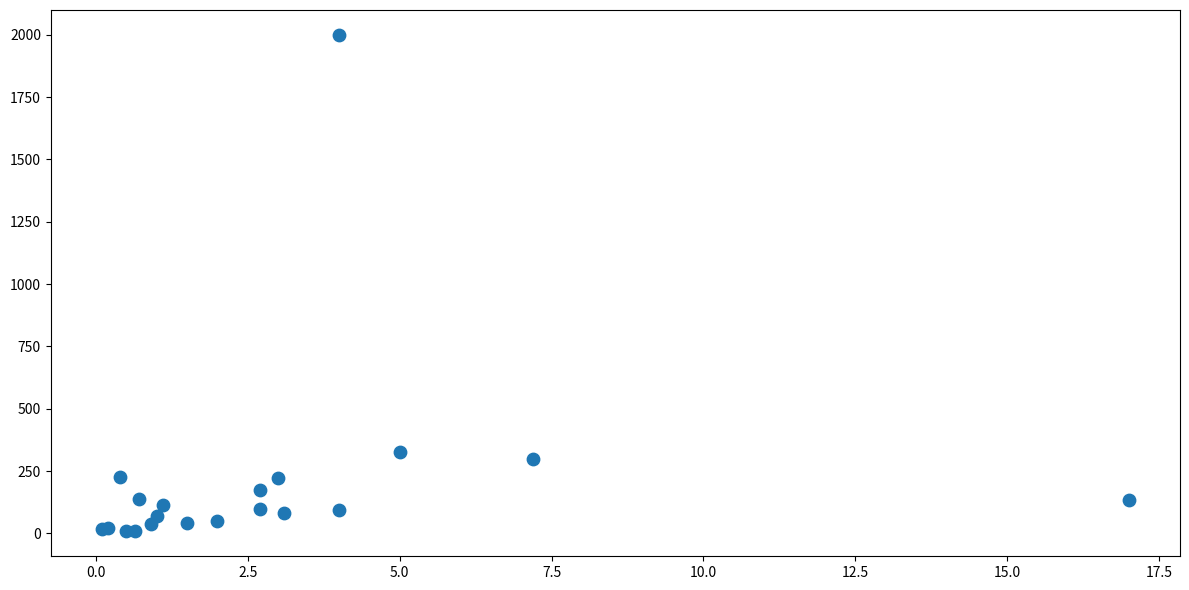

What Y value in the scatter plot is closest to 1004?

325.0